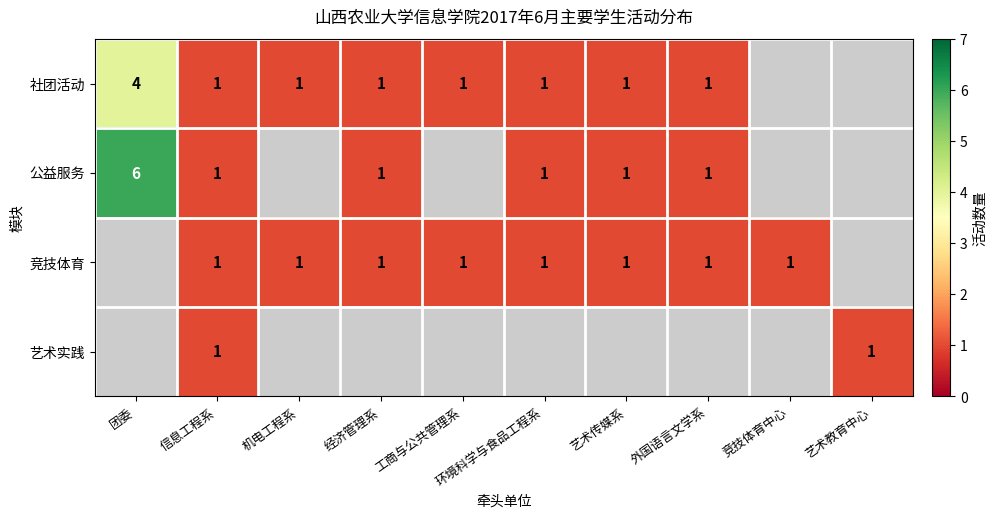

How many categories are shown in the chart?

10